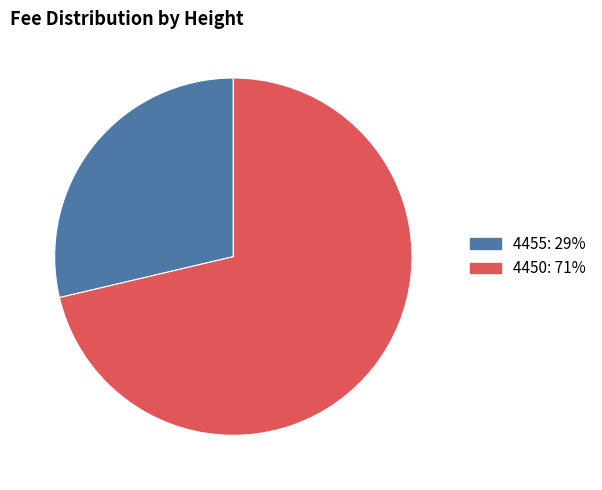

Is there any slice that represents more than half of the pie?

Yes